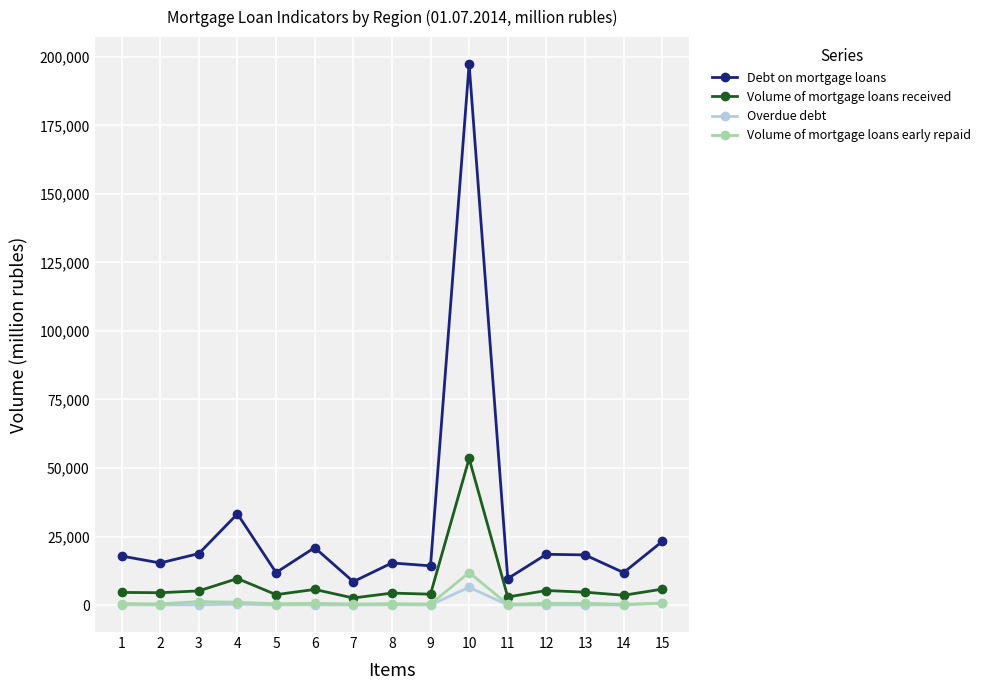

Rank the series by their maximum value, from highest to lowest.

Debt on mortgage loans, Volume of mortgage loans received, Volume of mortgage loans early repaid, Overdue debt